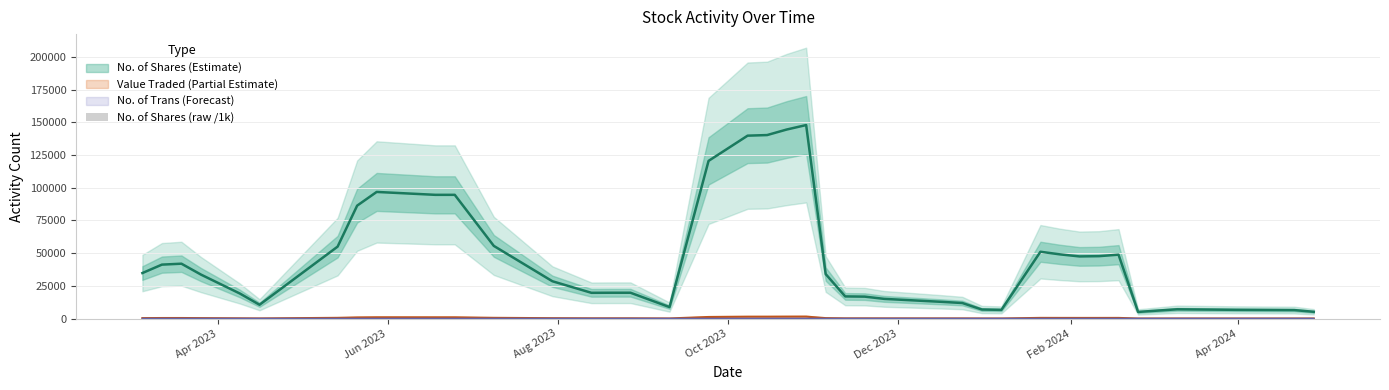

Are the bars grouped side by side (vs. stacked)?

No